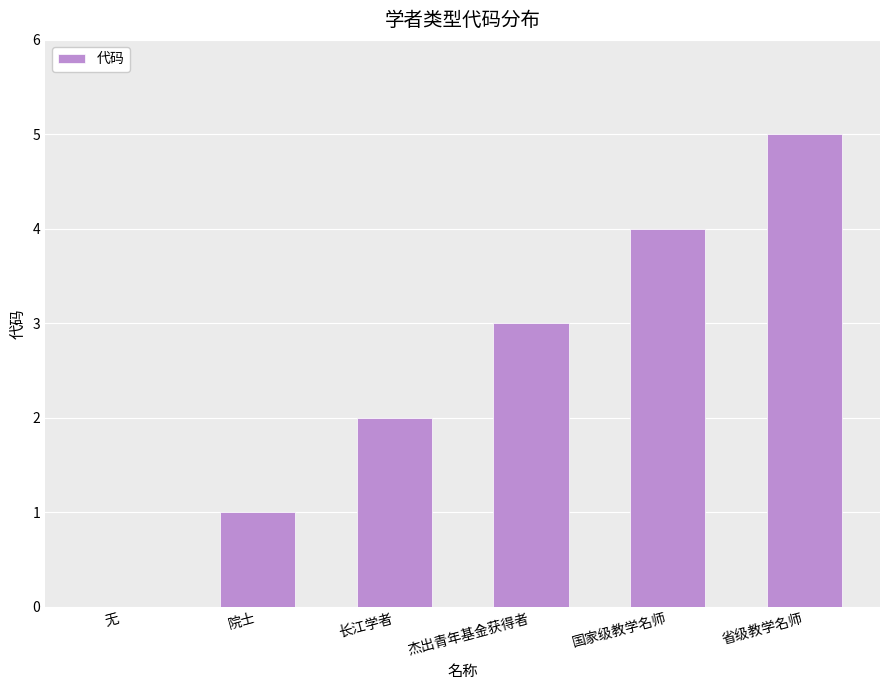

Between 杰出青年基金获得者 and 长江学者, which is larger?

杰出青年基金获得者